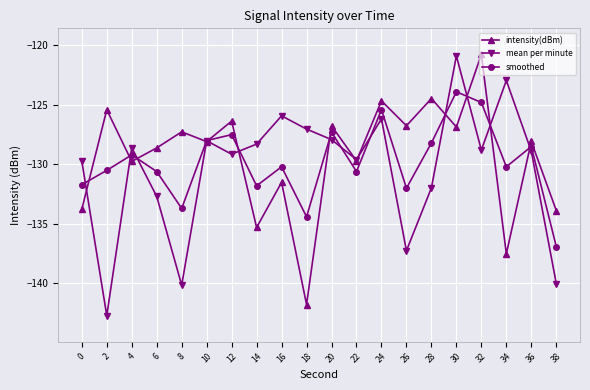

How many lines are shown in the chart?

3